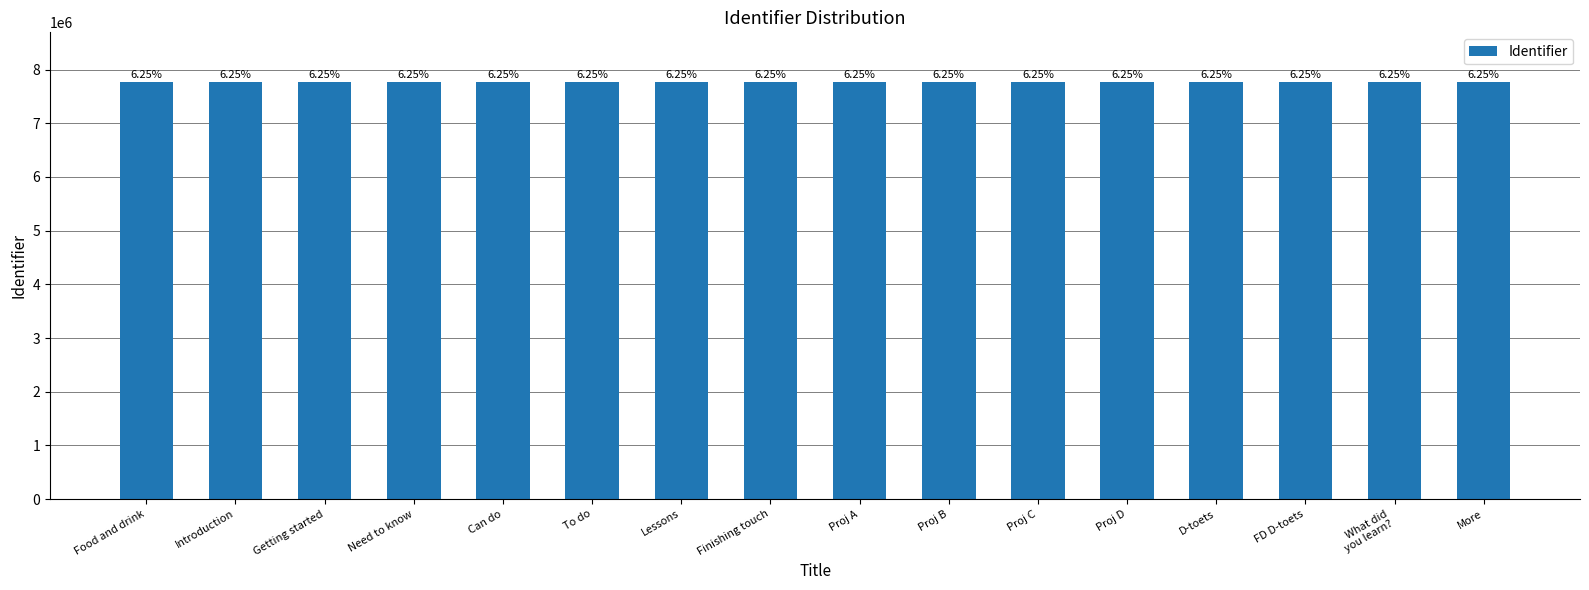

Reading left to right, transcribe all the data shown in this chart.

Food and drink=7763059	Introduction=7763060	Getting started=7763062	Need to know=7763064	Can do=7763066	To do=7763068	Lessons=7763070	Finishing touch=7763072	Proj A=7763074	Proj B=7763076	Proj C=7763078	Proj D=7763080	D-toets=7763082	FD D-toets=7763084	What did
you learn?=7763085	More=7763087